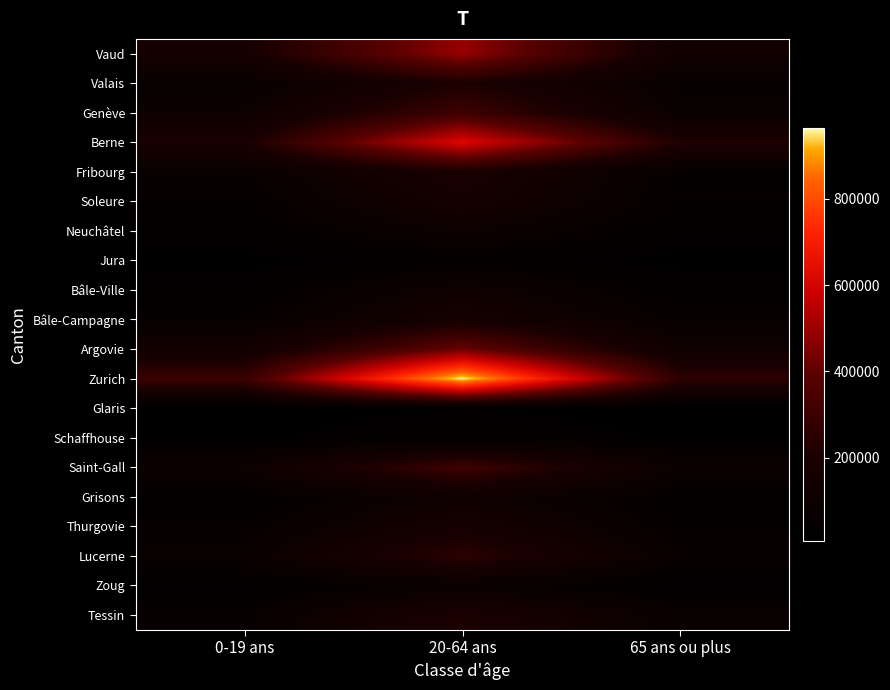

At how many categories does at least one series exceed 634821?

1